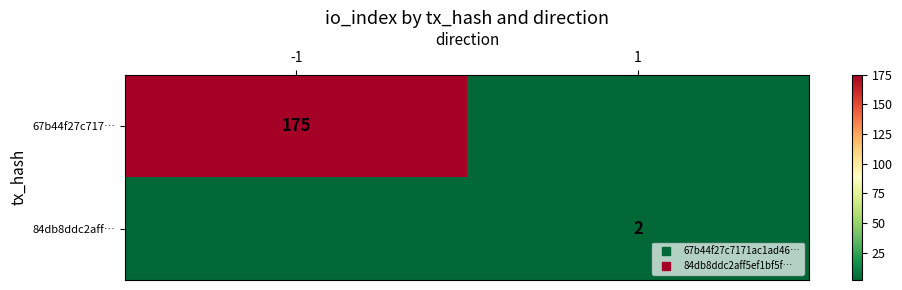

At which category does the chart reach its peak across all series?

-1